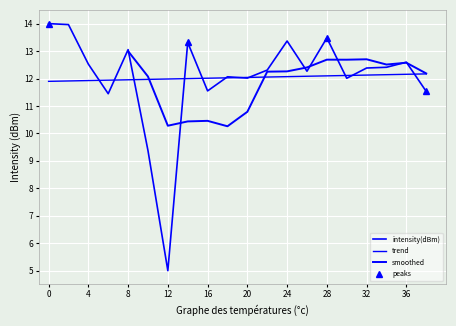

What is the smallest value displayed?

5.0